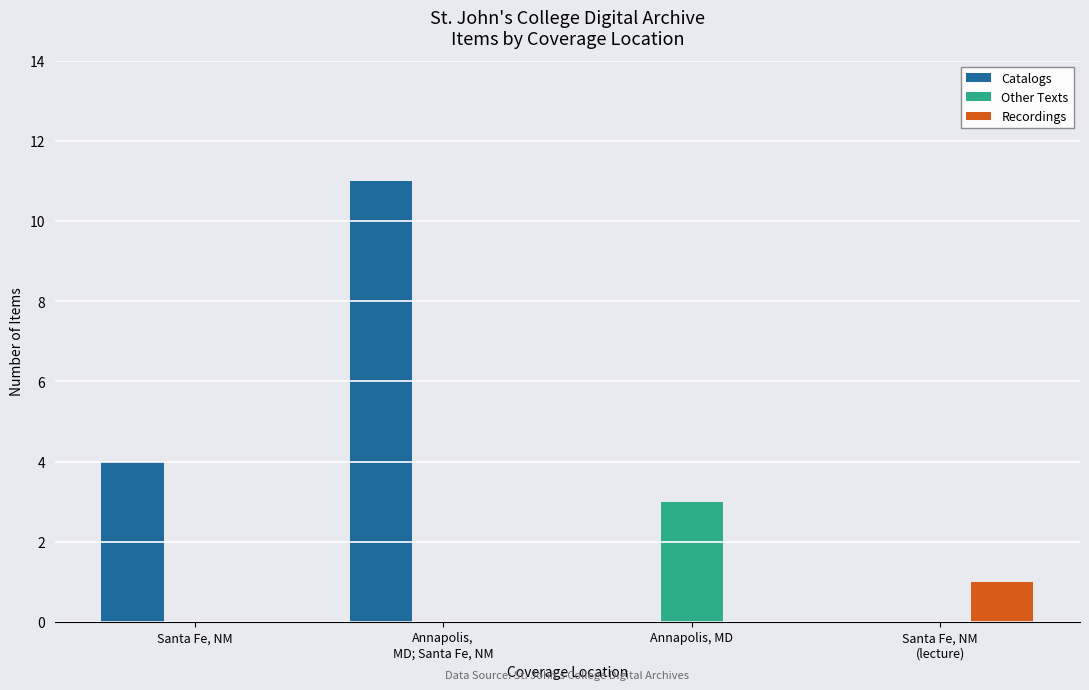

Are the bars grouped side by side (vs. stacked)?

Yes